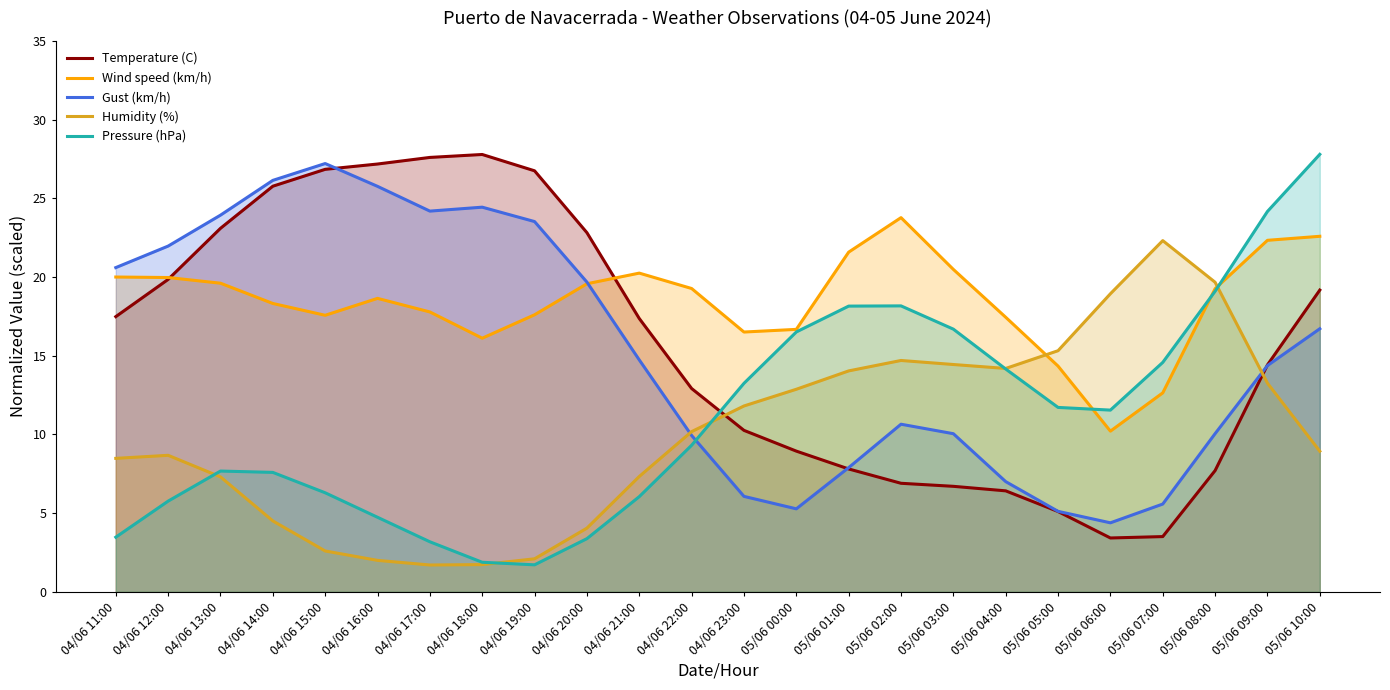

At how many categories does at least one series exceed 16?

23